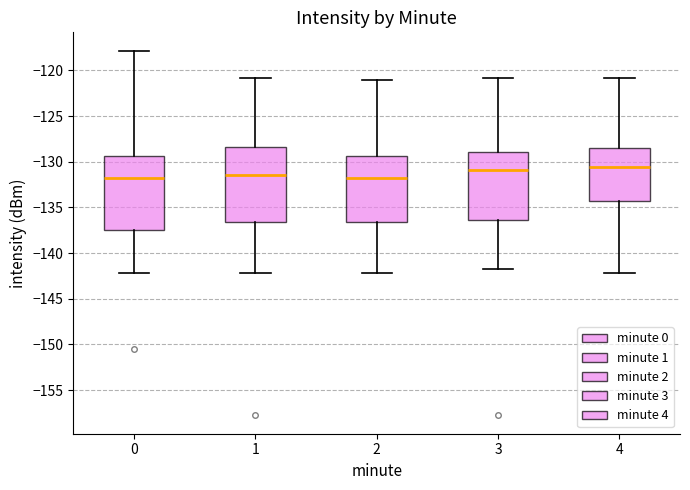

Reading left to right, transcribe this box plot: for each box, give where its median line is, the range the box spans, and where its two whiskers end, as read against the y-axis. The values are not printed on the chart, so give them approximately, as read against the axis.

0: median -132.0, box -137.5 to -129.5, whiskers -142.0 to -118.0
1: median -131.5, box -136.5 to -128.5, whiskers -142.0 to -121.0
2: median -132.0, box -136.5 to -129.5, whiskers -142.0 to -121.0
3: median -131.0, box -136.5 to -129.0, whiskers -142.0 to -121.0
4: median -130.5, box -134.0 to -128.5, whiskers -142.0 to -121.0